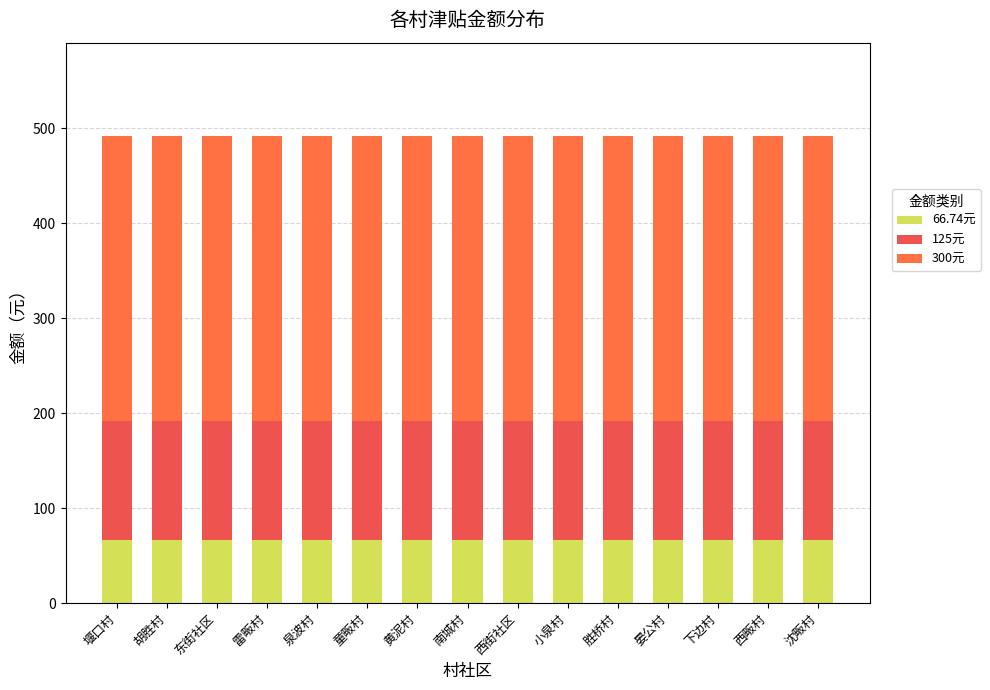

What is the total value across all series at 胡胜村?

491.7